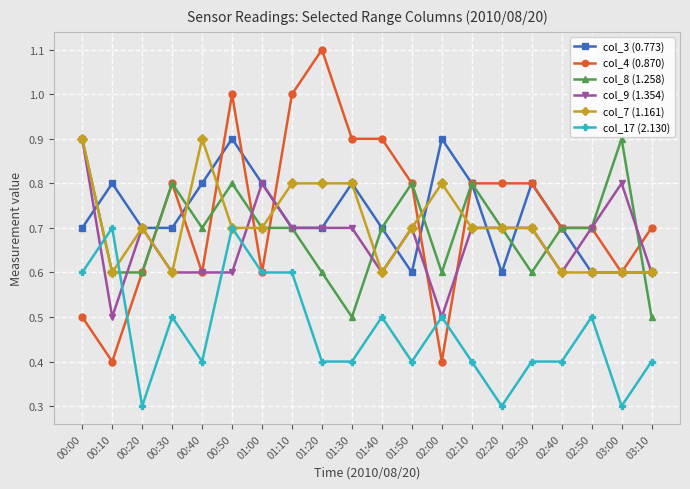

What is the smallest value displayed?

0.3